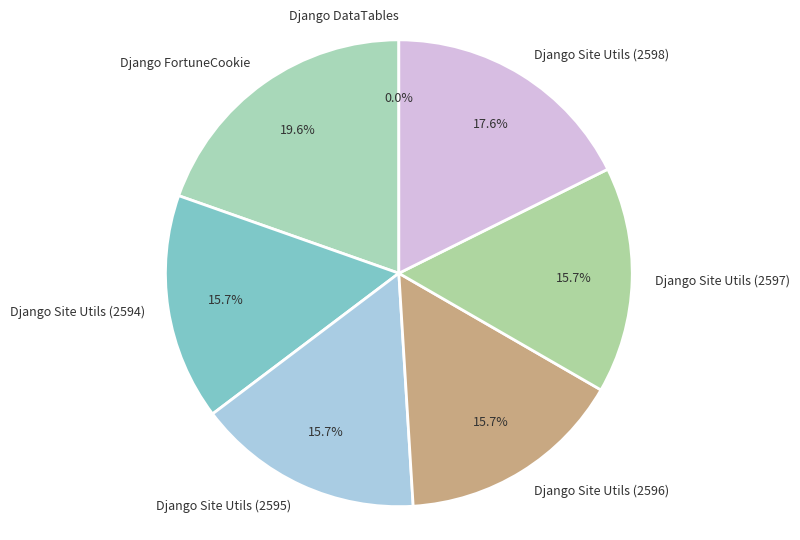

Combined, what portion of the pie is 2597 and 1727?

15.7%